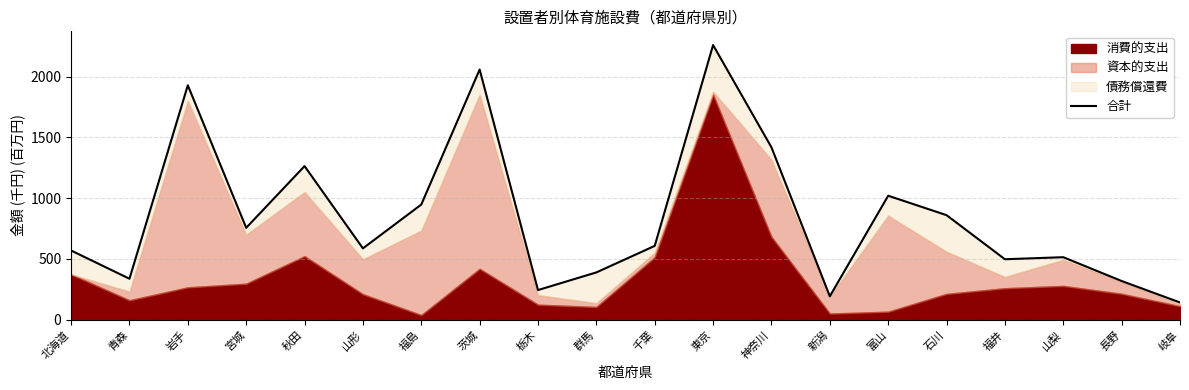

Does the chart have visible grid lines?

Yes